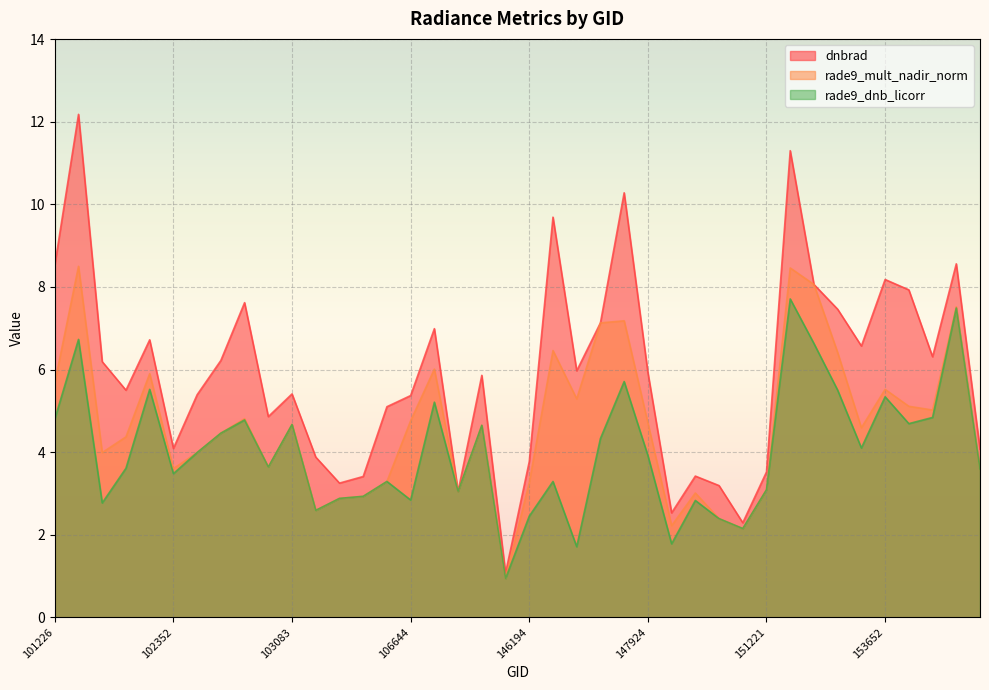

What is the sum of the rade9_mult_nadir_norm values at 153190 and 151221?

11.2